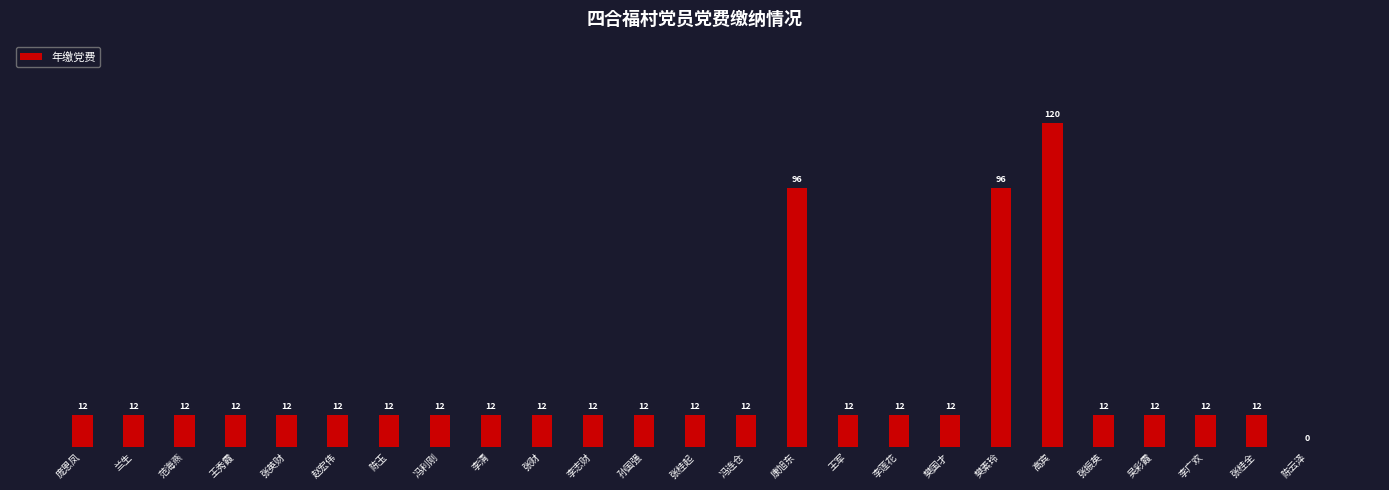

What is the approximate value at 庞恩凤?

12